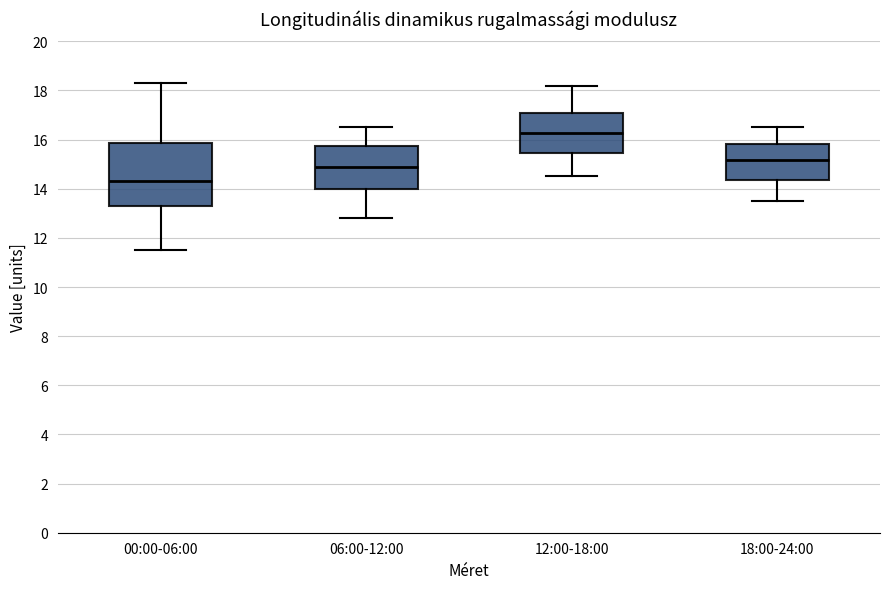

Which box is the tallest, from its lower edge to its upper edge?

00:00-06:00